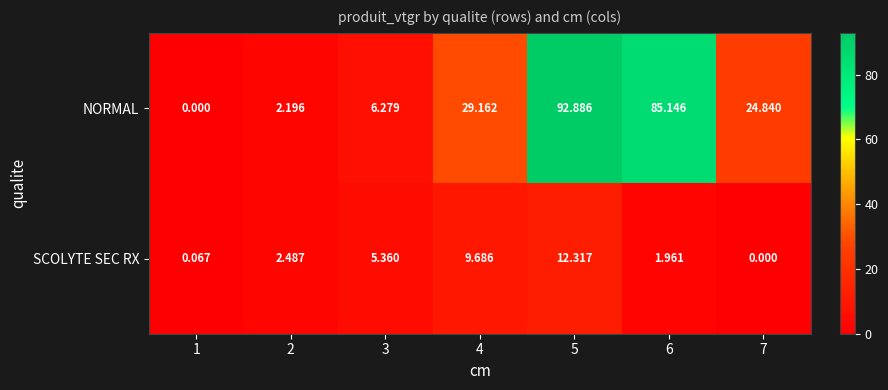

Which series has the largest range (max minus min)?

NORMAL